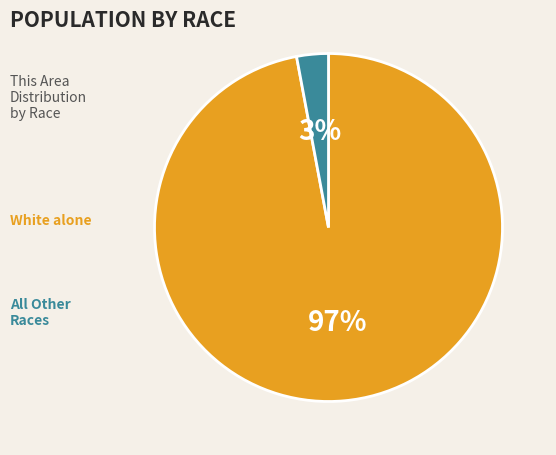

Is there a majority slice in this chart?

Yes